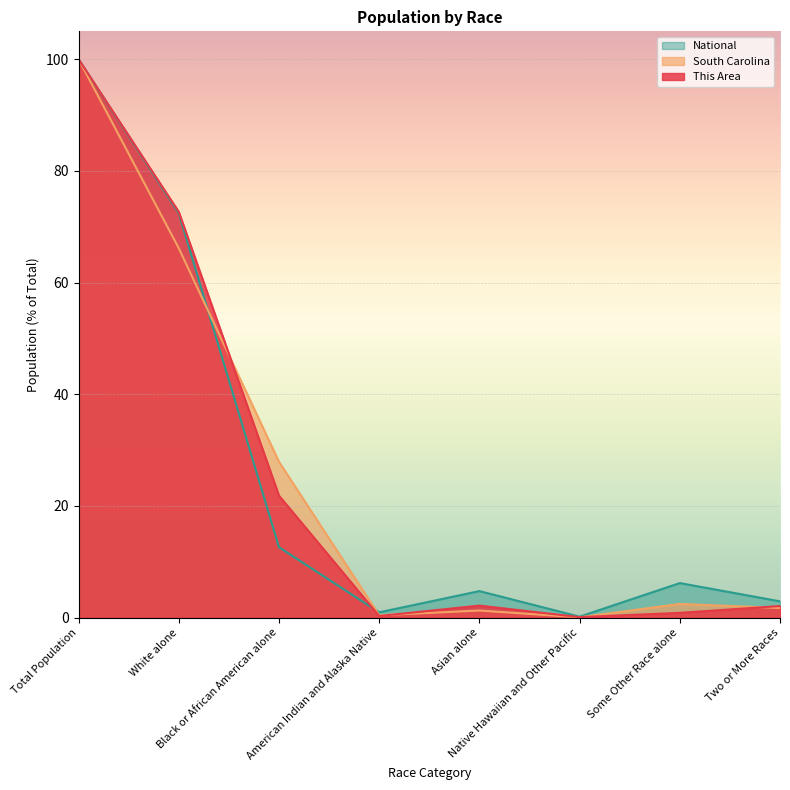

Which series has the largest total across all categories?

This Area